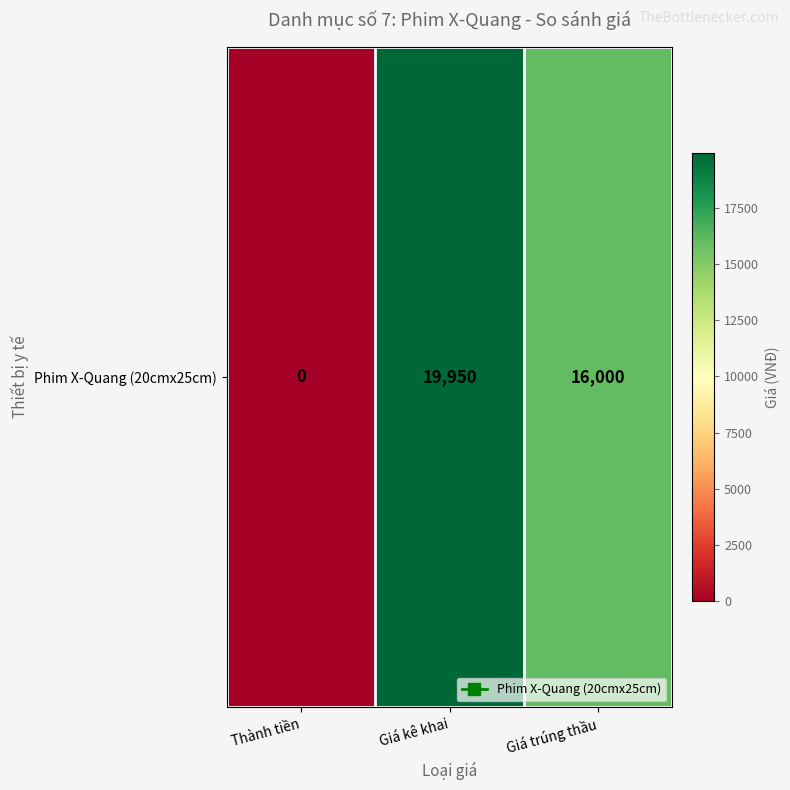

Between Giá kê khai and Giá trúng thầu, which is larger?

Giá kê khai